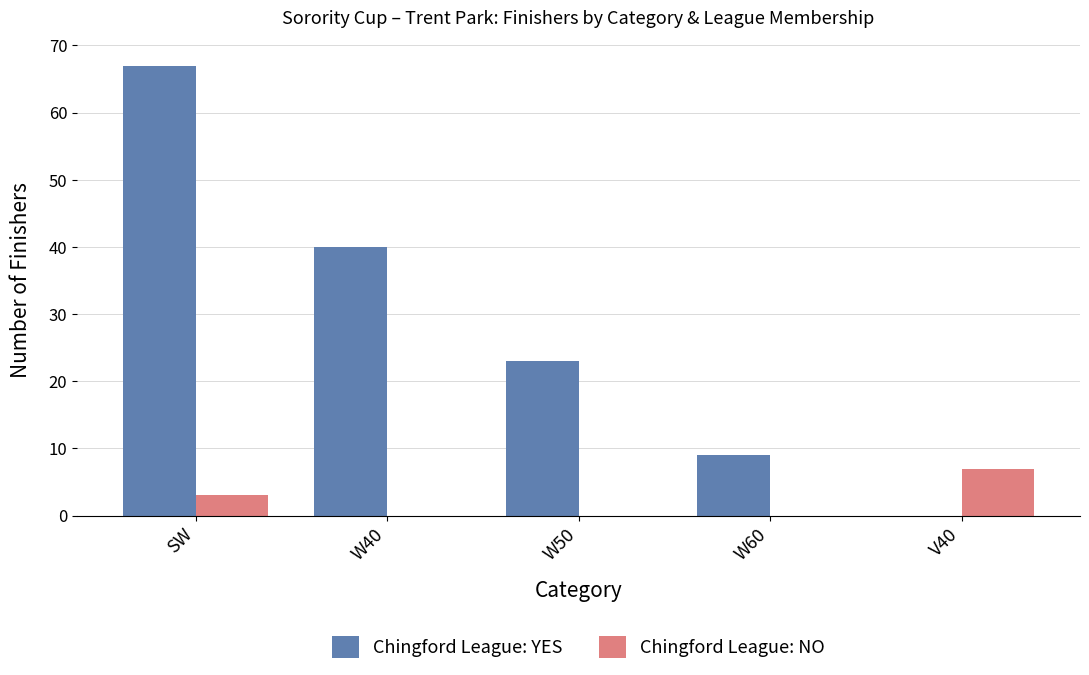

At which category is the sum across all series the highest?

SW